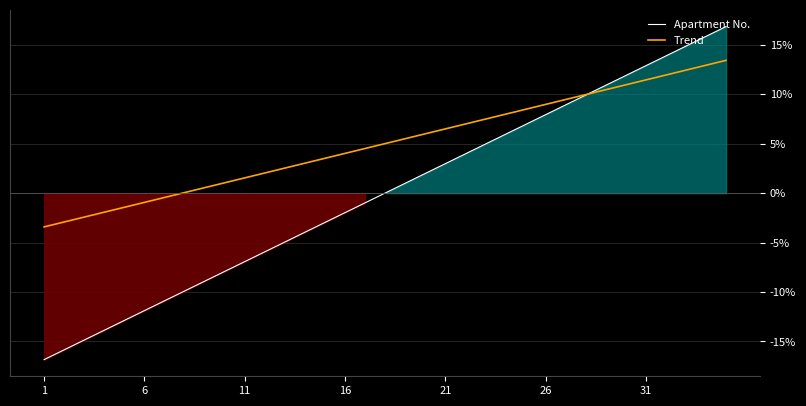

What is the smallest value displayed?

-16.8